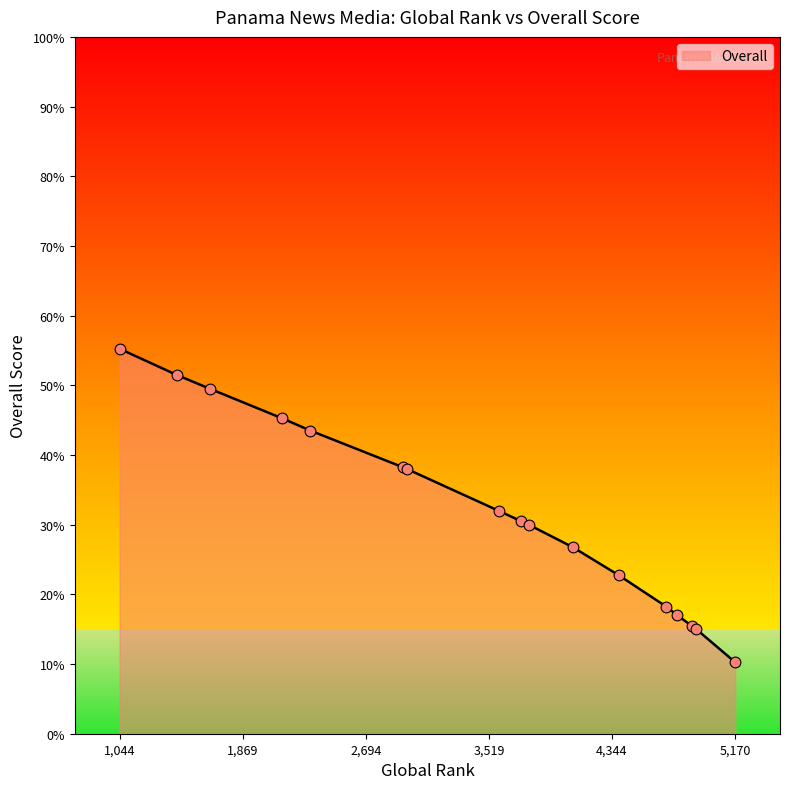

What is the difference between the maximum and minimum values?

45.0